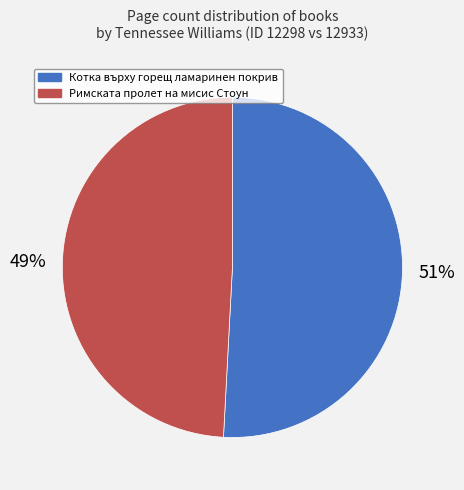

Count the number of slices in the pie.

2